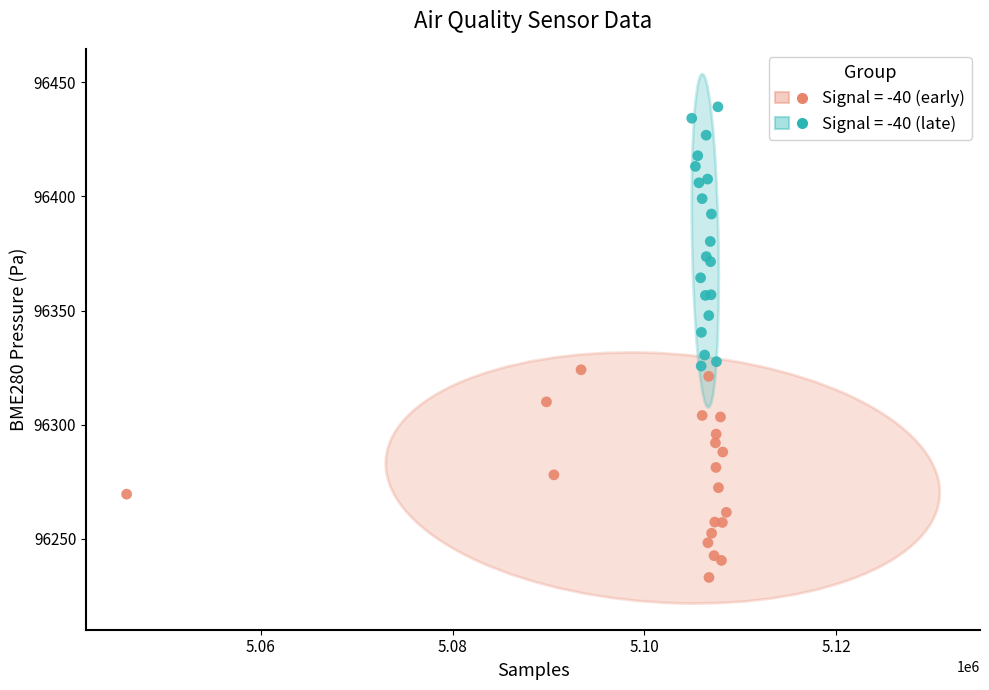

Which series has the largest Y range (max minus min)?

Signal = -40 (late)